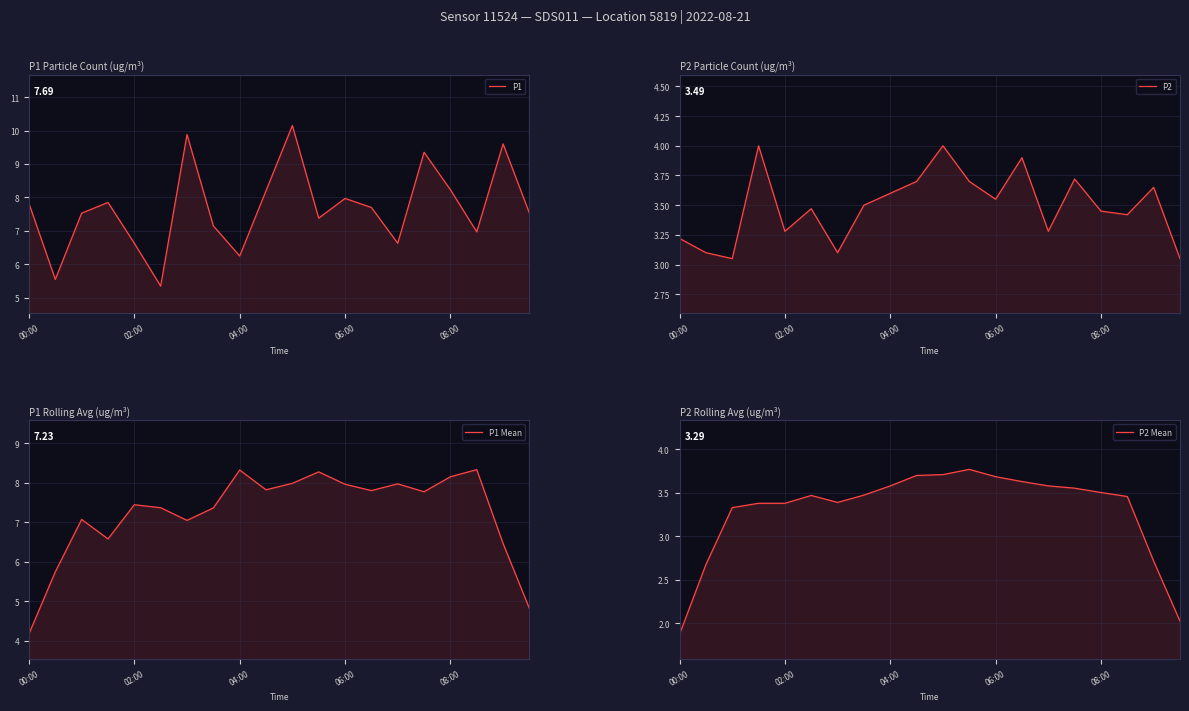

In P2 Mean, how many points are higher than both neighbors (excluding endpoints)?

2